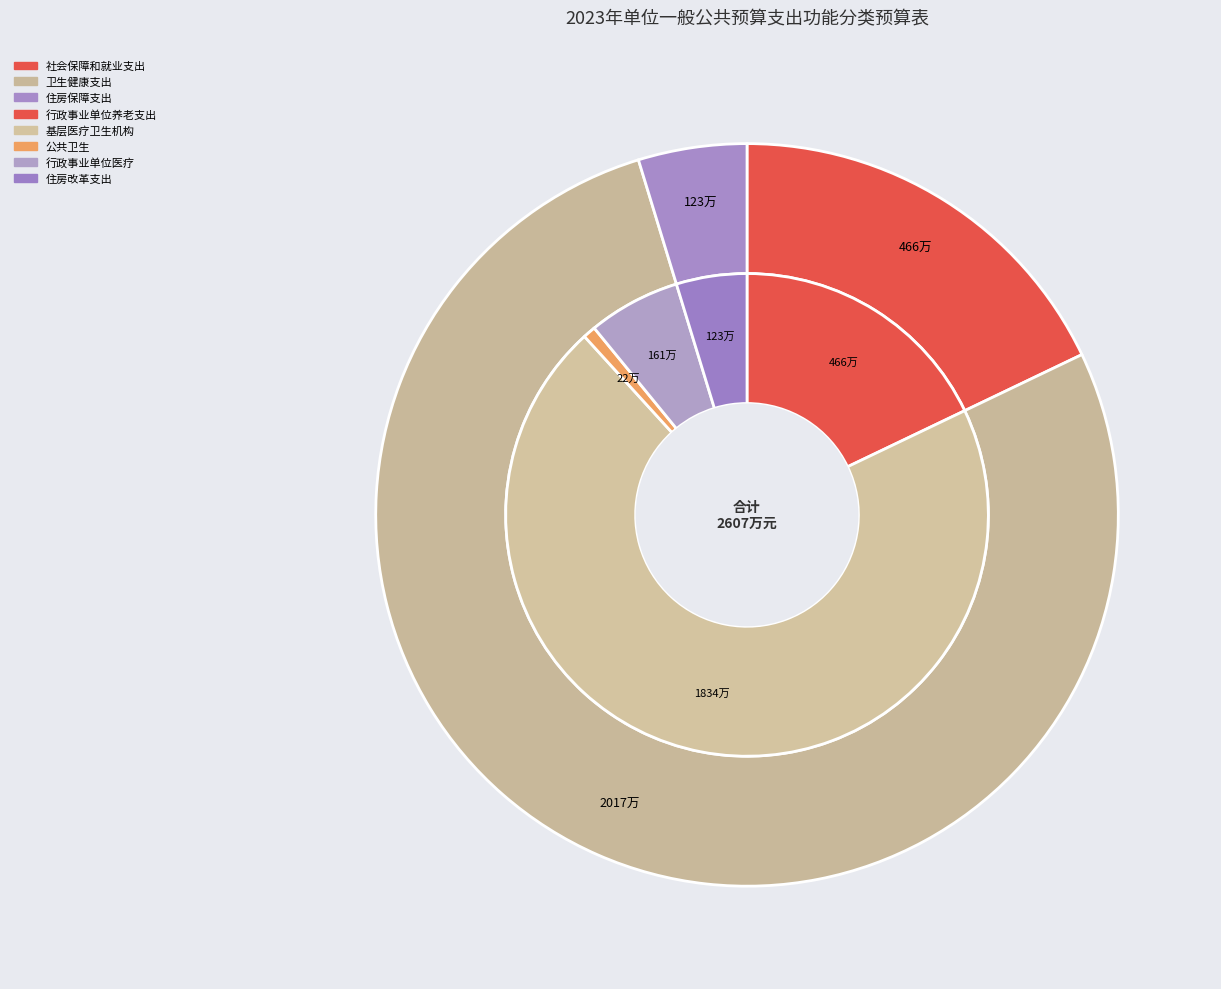

What is the change in value from 社会保障和就业支出 to 住房保障支出?

-3433000